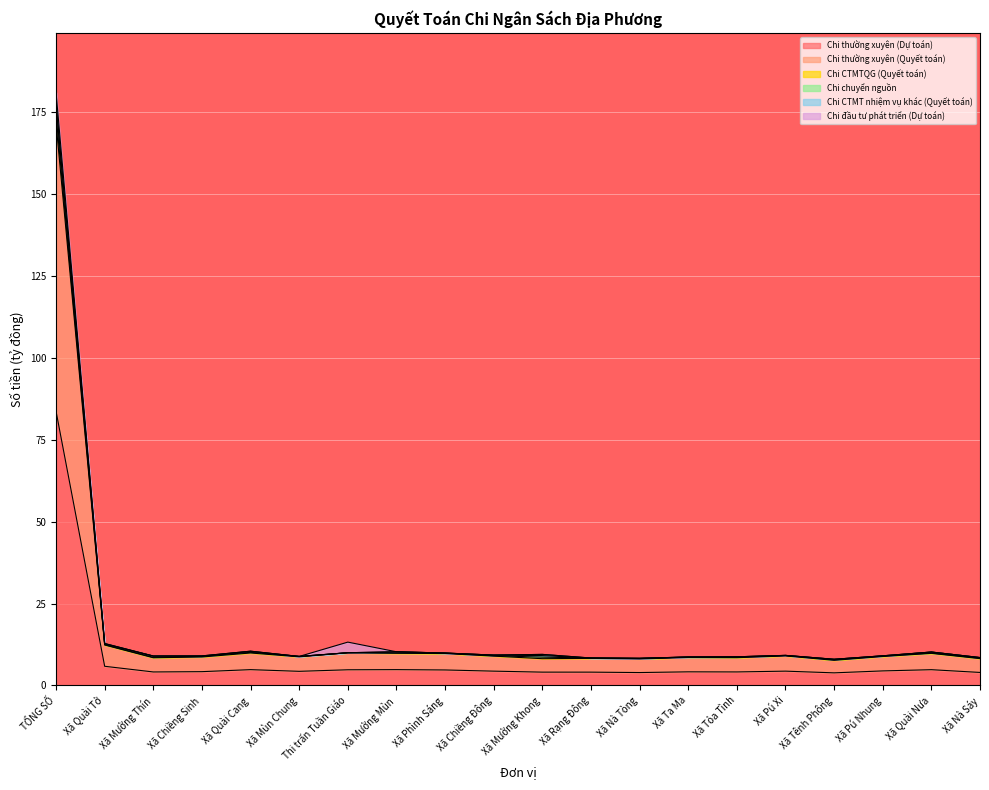

Which category has the highest value in the Chi thường xuyên (Dự toán) series?

TỔNG SỐ